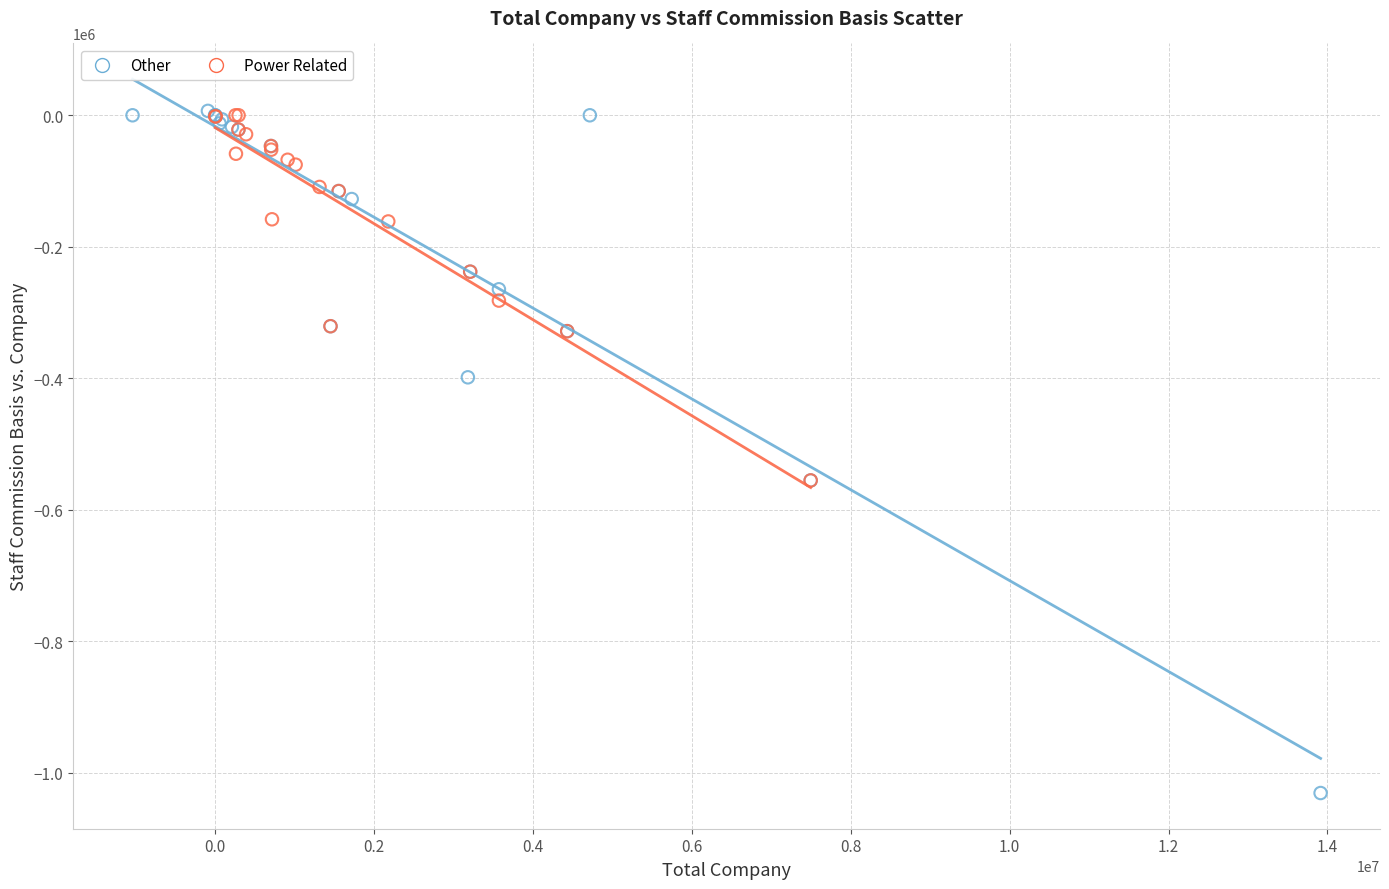

What are all the series names shown in the legend?

Other, Power Related